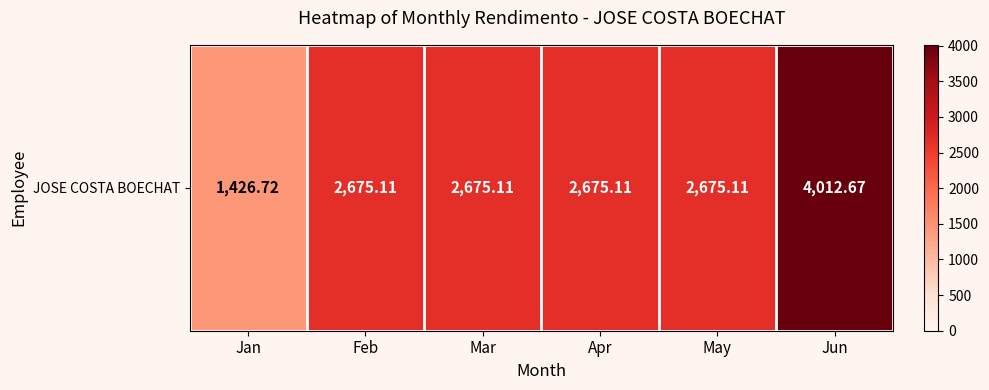

Where does the data first go above 2675?

Feb